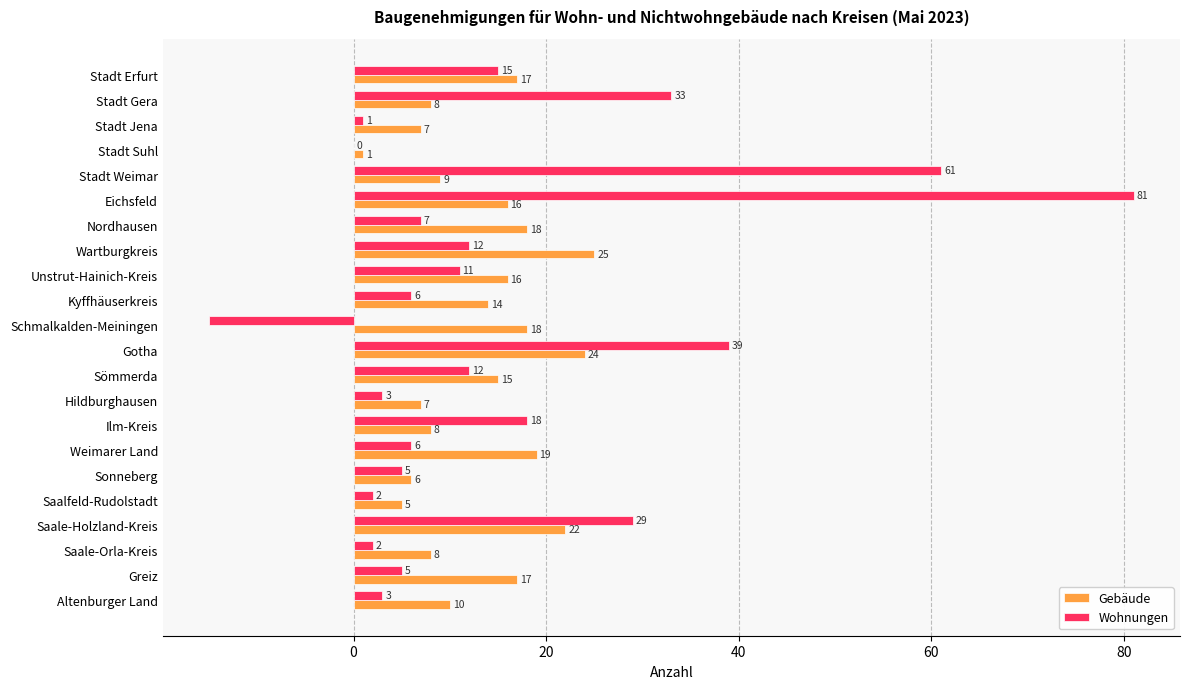

Which series has the largest range (max minus min)?

Wohnungen